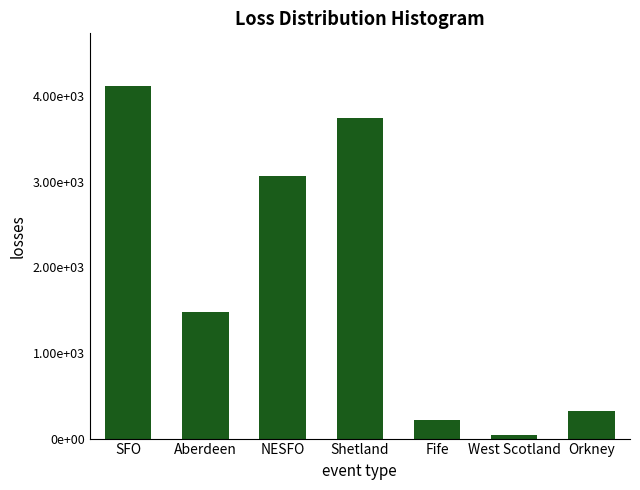

Reading left to right, extract all data points from this chart.

4112.2	1481.8	3062.9	3737.7	220.6	40.9	319.5